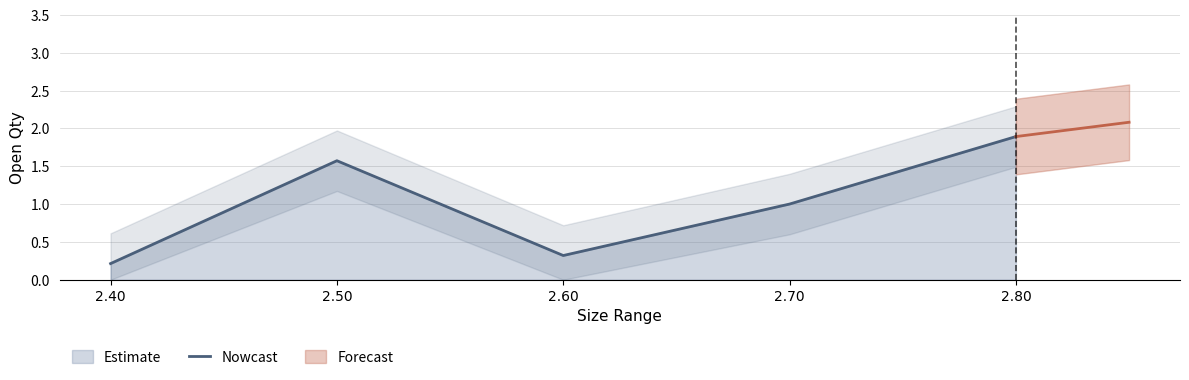

Between 2.60 and 2.40, which is larger?

2.60